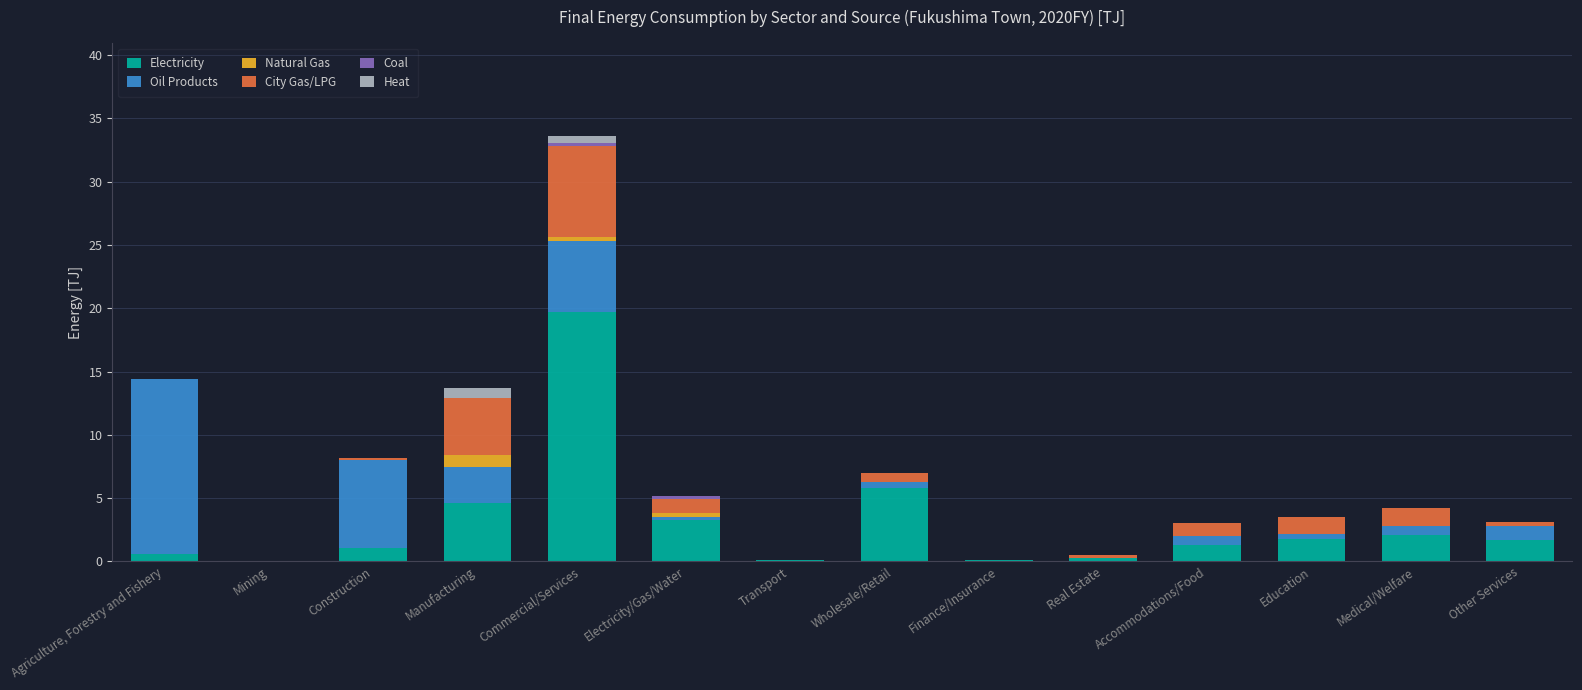

How many distinct data groups are displayed?

6